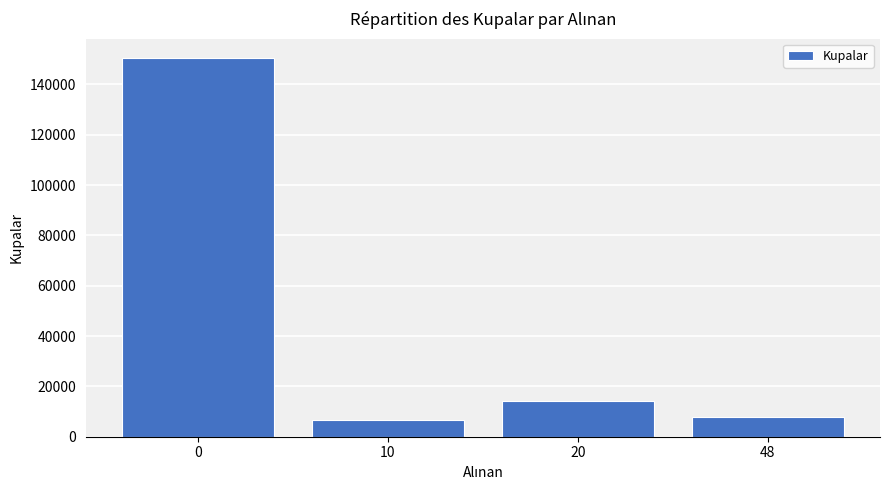

What is the value of the 4th bar from the left?

8011